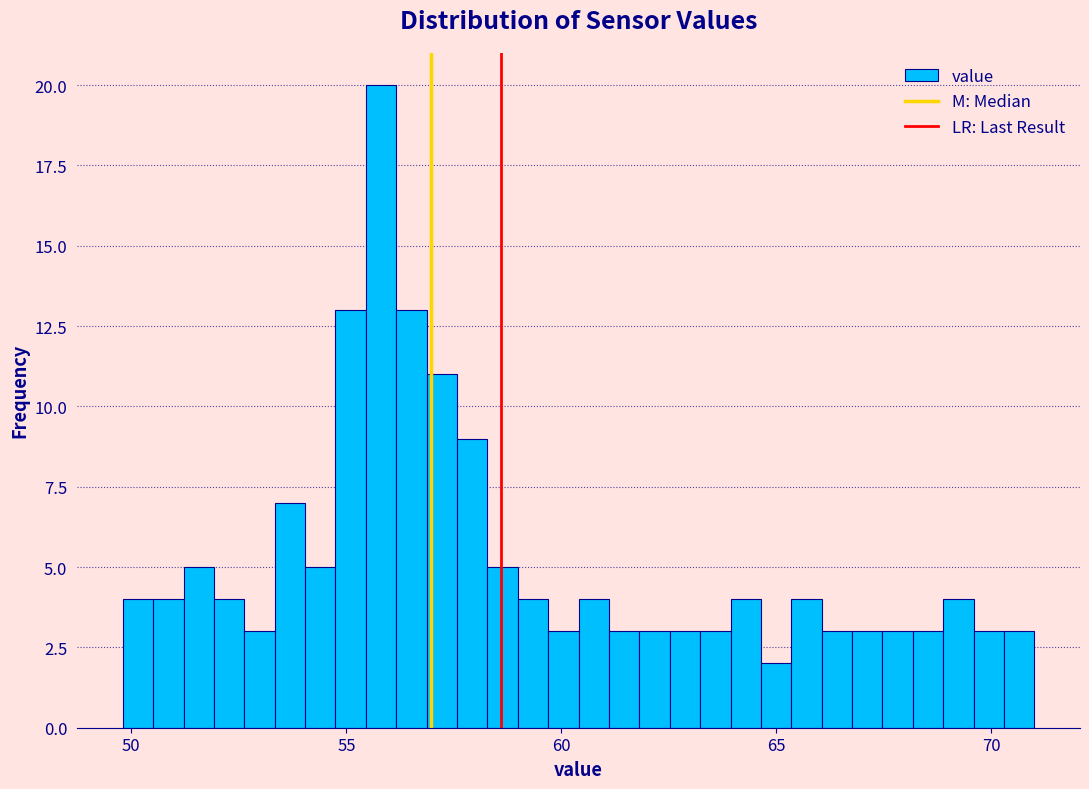

Around what value on the x-axis is the tallest bar? Give the approximate position of its centre, as read against the axis.

56.0